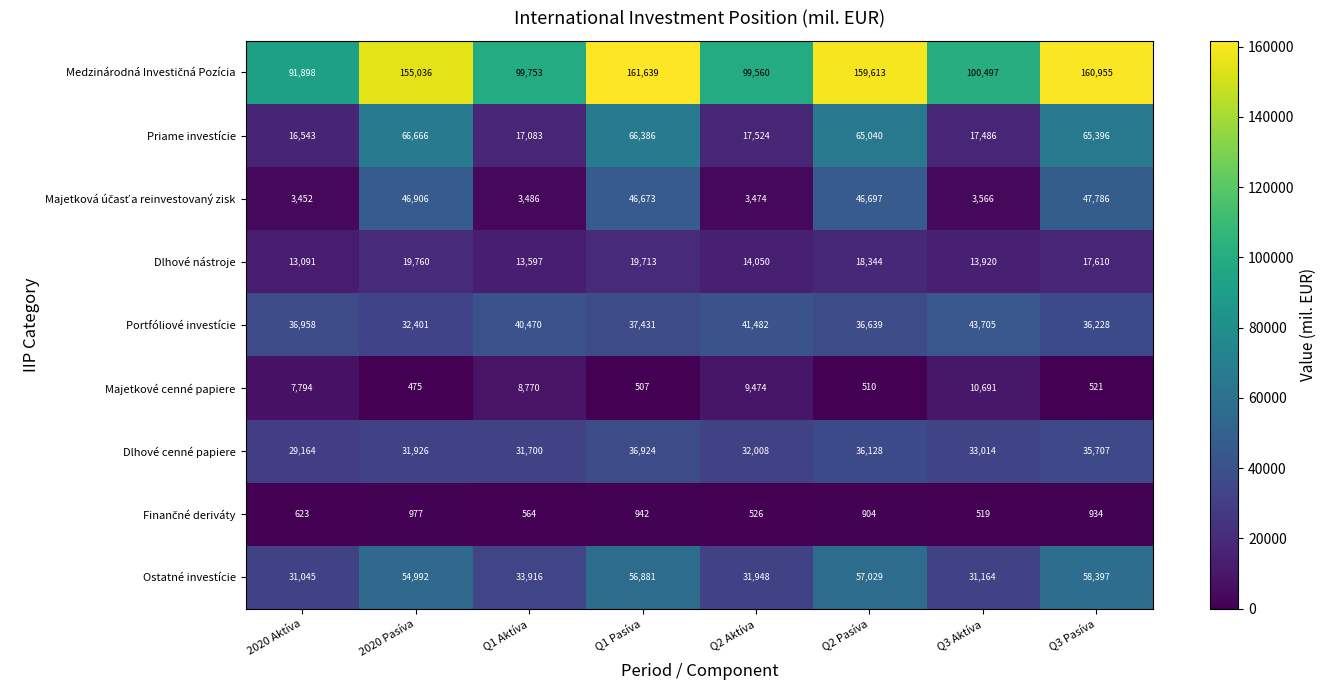

How many data points does each series have?

8